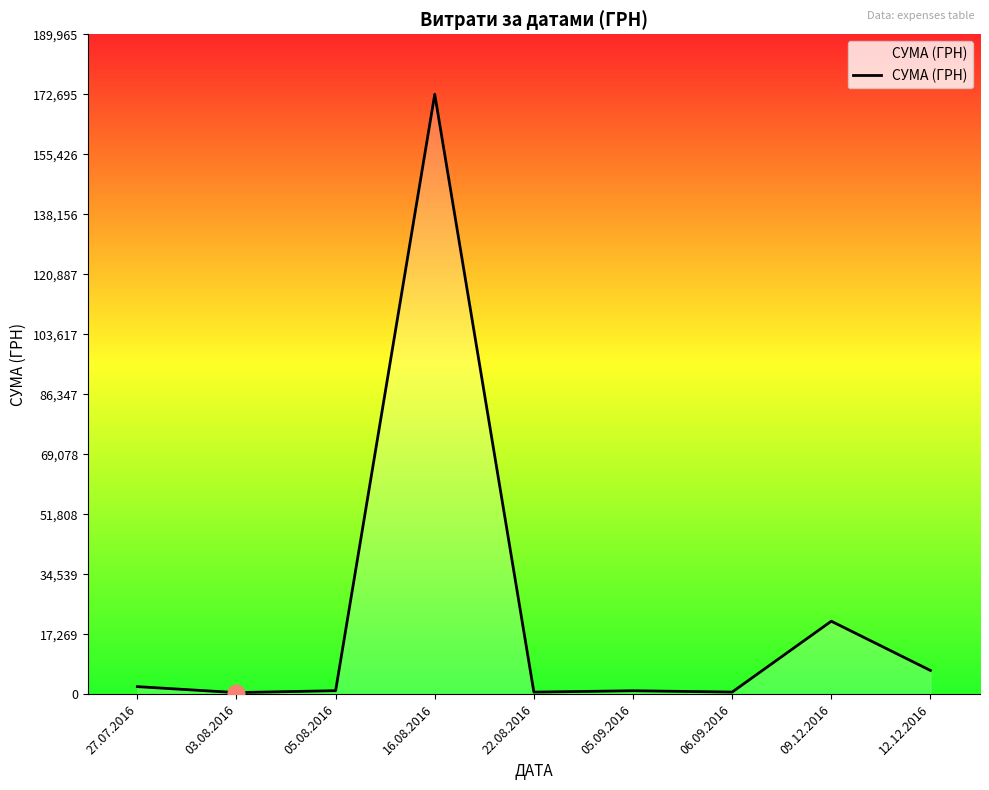

What is the average value?

22921.1